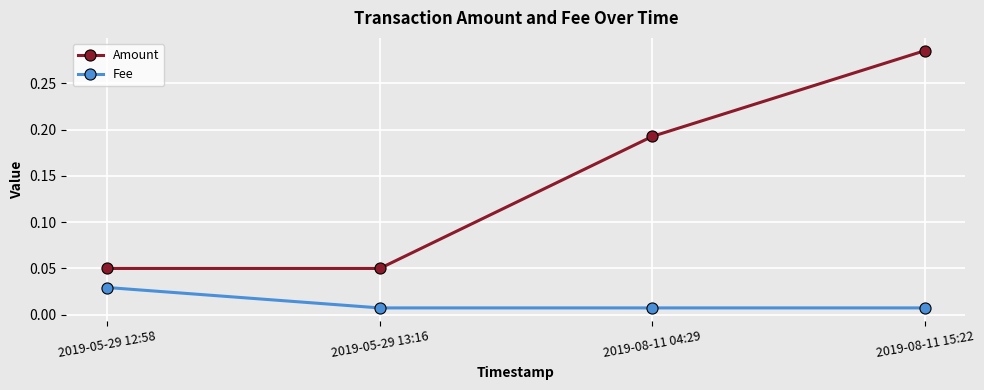

True or false: Fee has more than 1 points higher than both neighbors.

False